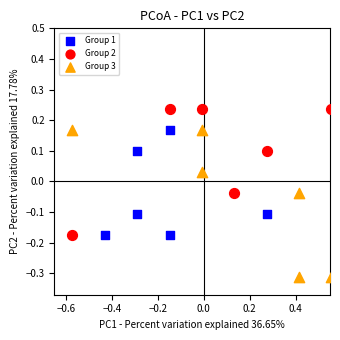

Which series contains the lowest Y value?

Group 3